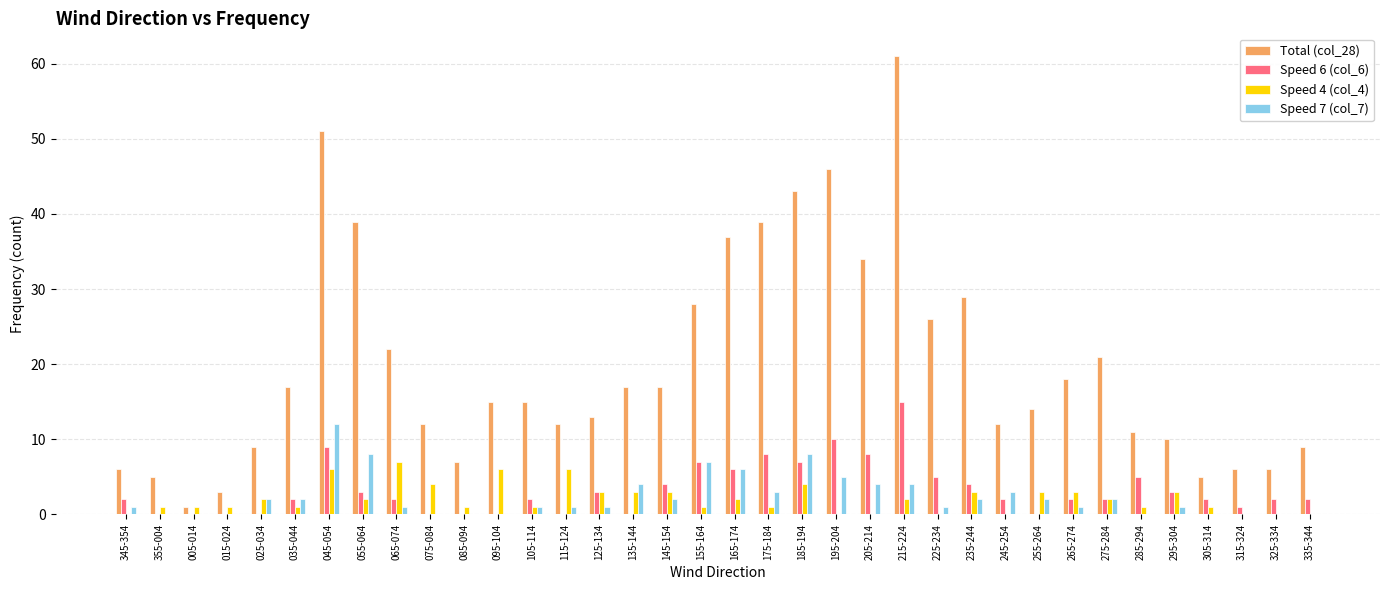

Which category has the highest value across all series?

215-224